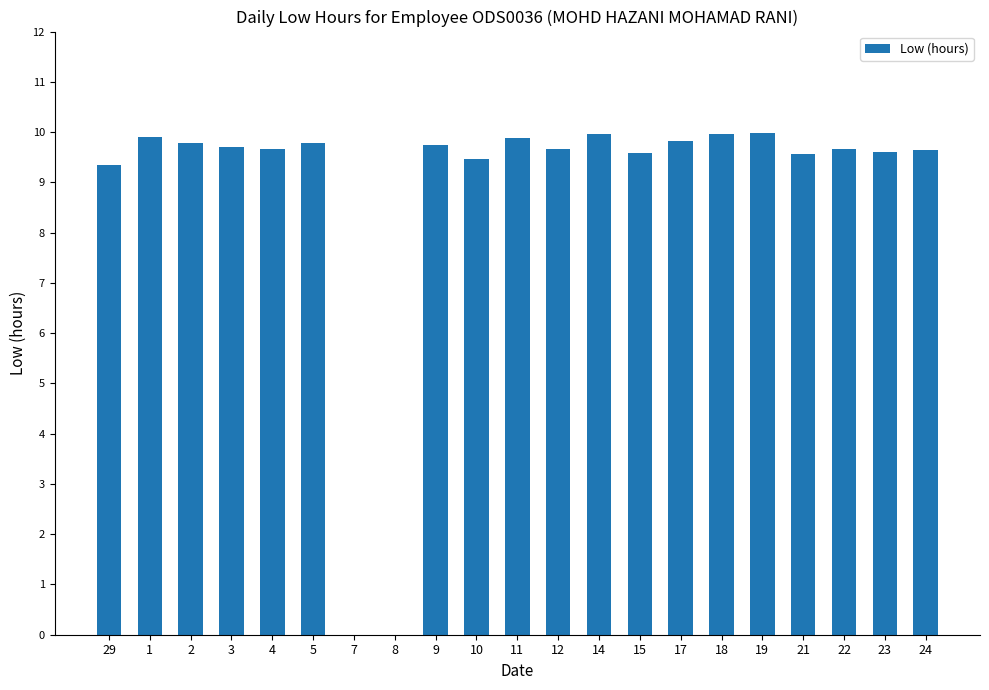

Read the value at 15.

9.6